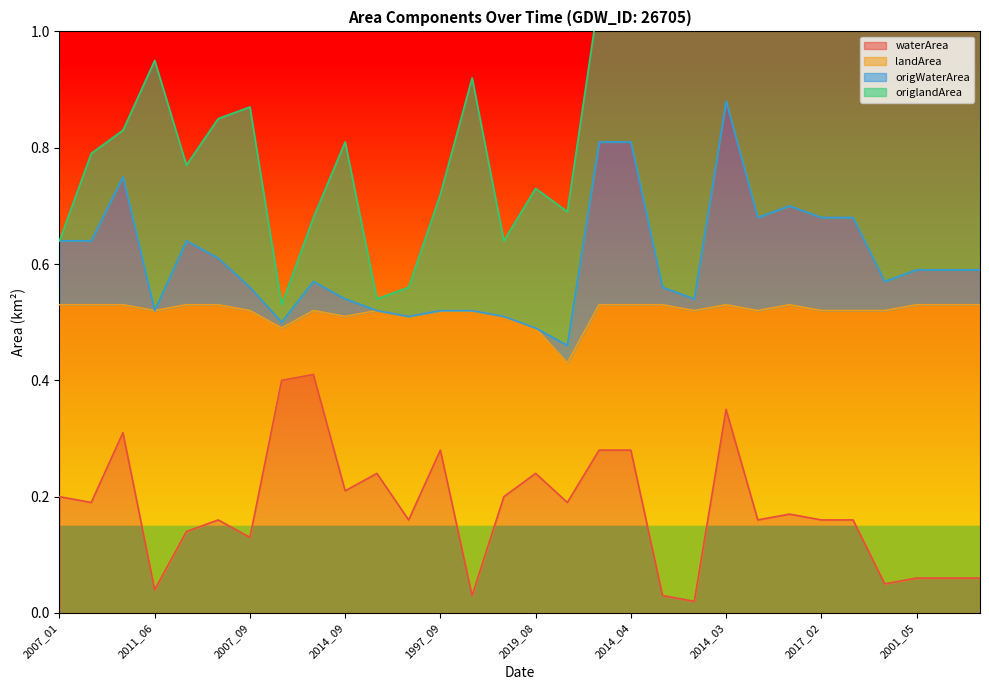

How many interior local peaks does the waterArea series have?

8